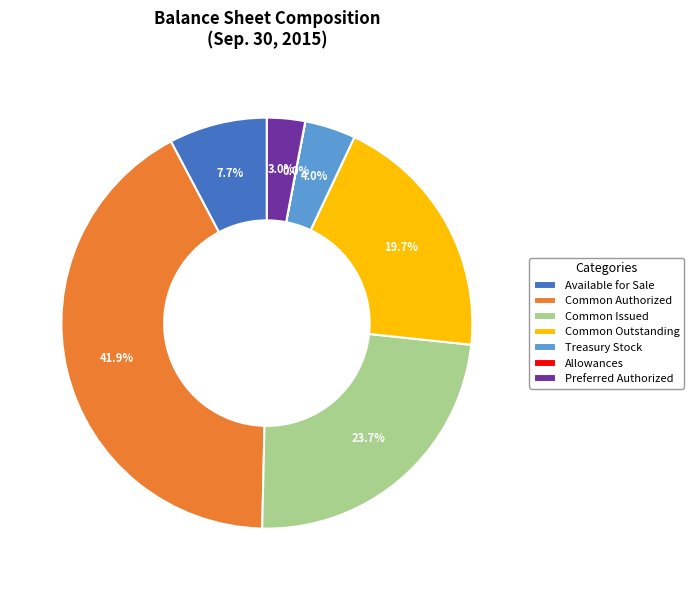

To the nearest percent, what is the difference between the largest and smallest slice percentages?

42%